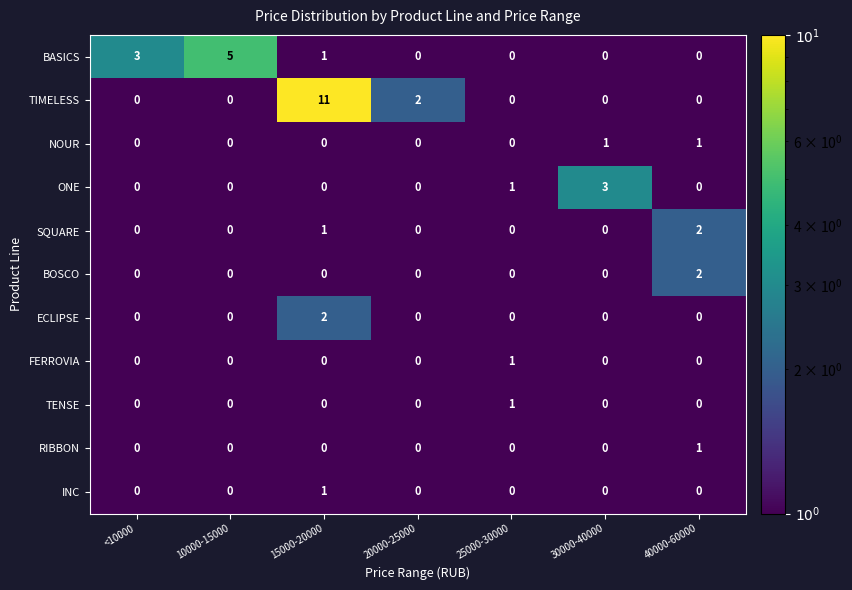

The value of SQUARE at 25000-30000 is 0. True or false?

True